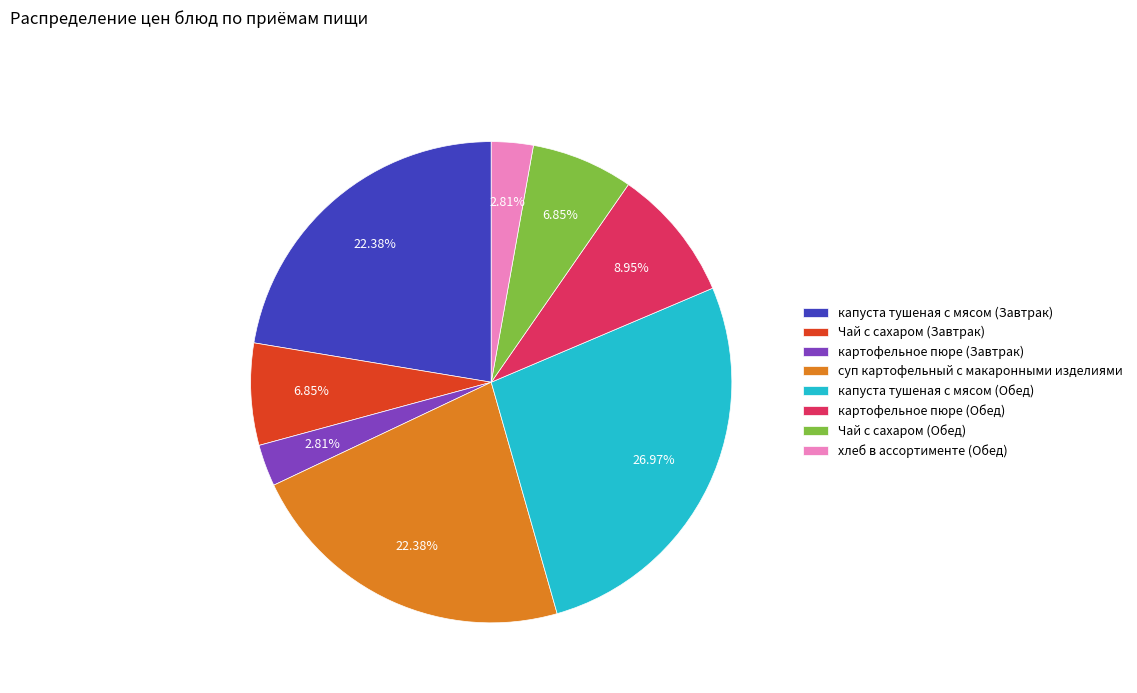

Is there a majority slice in this chart?

No